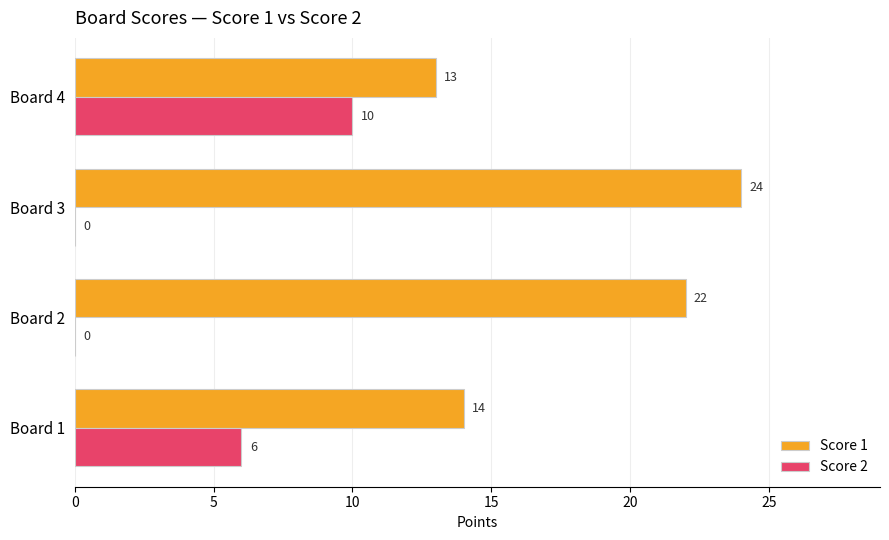

True or false: Score 2 has a value of 6 at Board 1.

True